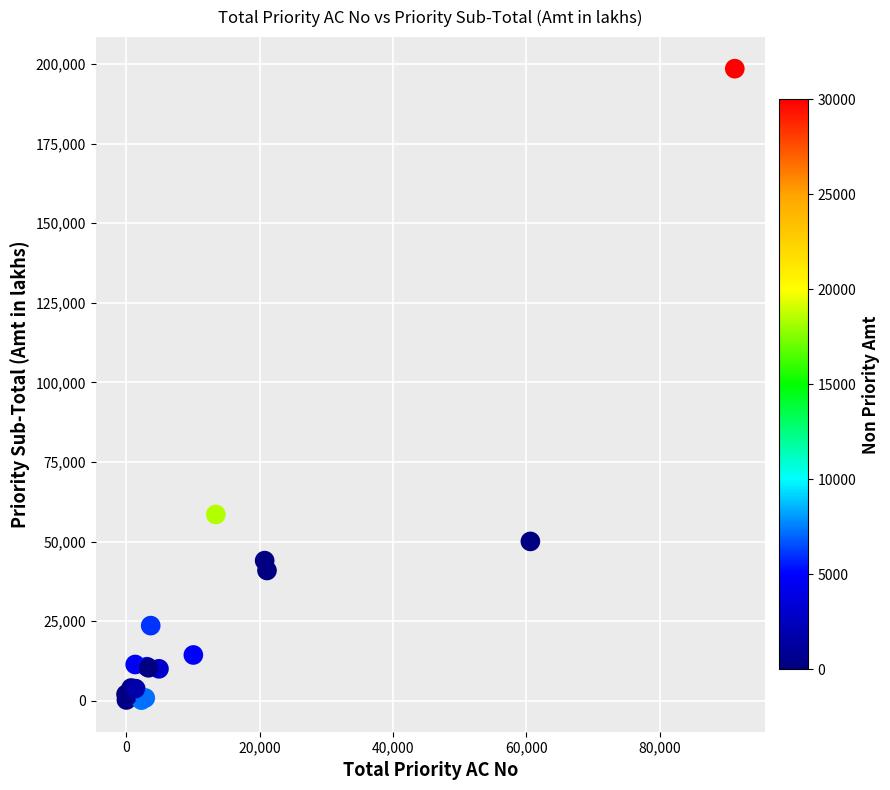

What Y value in the scatter plot is closest to 99385?

58545.9